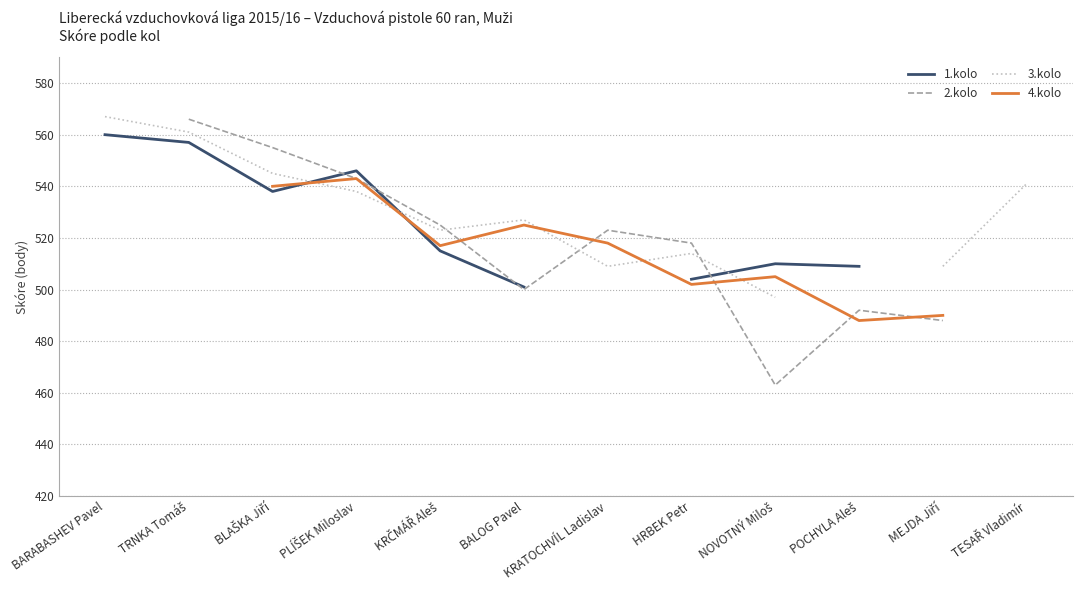

What is the approximate value of 3.kolo at PLÍŠEK Miloslav?

538.0